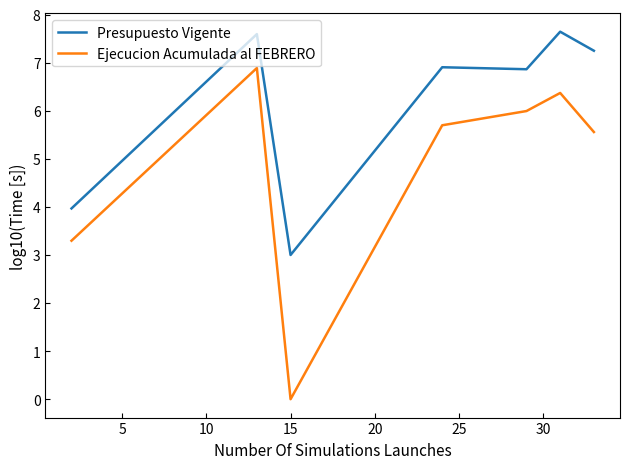

What is the difference between the maximum and minimum values in the Presupuesto Vigente series?

4.6